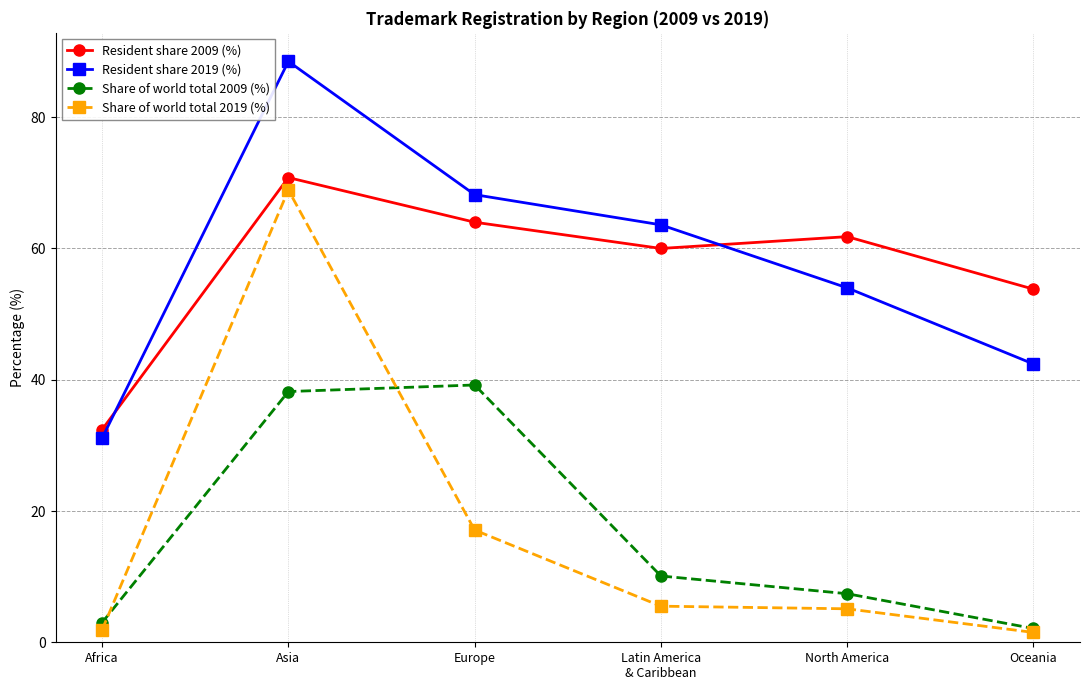

What is the difference between the second highest and minimum values in the Share of world total 2019 (%) series?

15.6